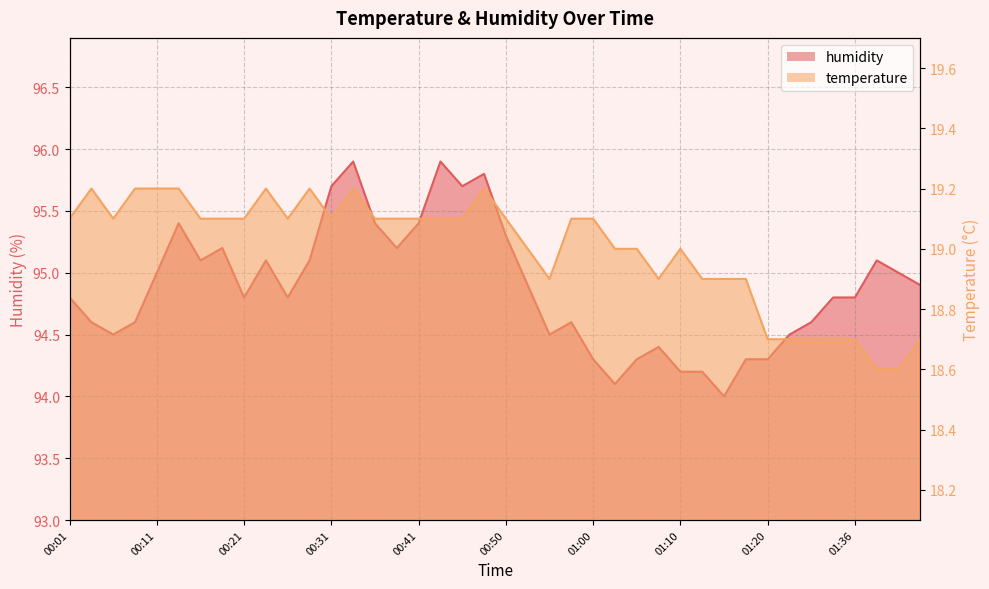

In temperature, how many points are higher than both neighbors (excluding endpoints)?

6